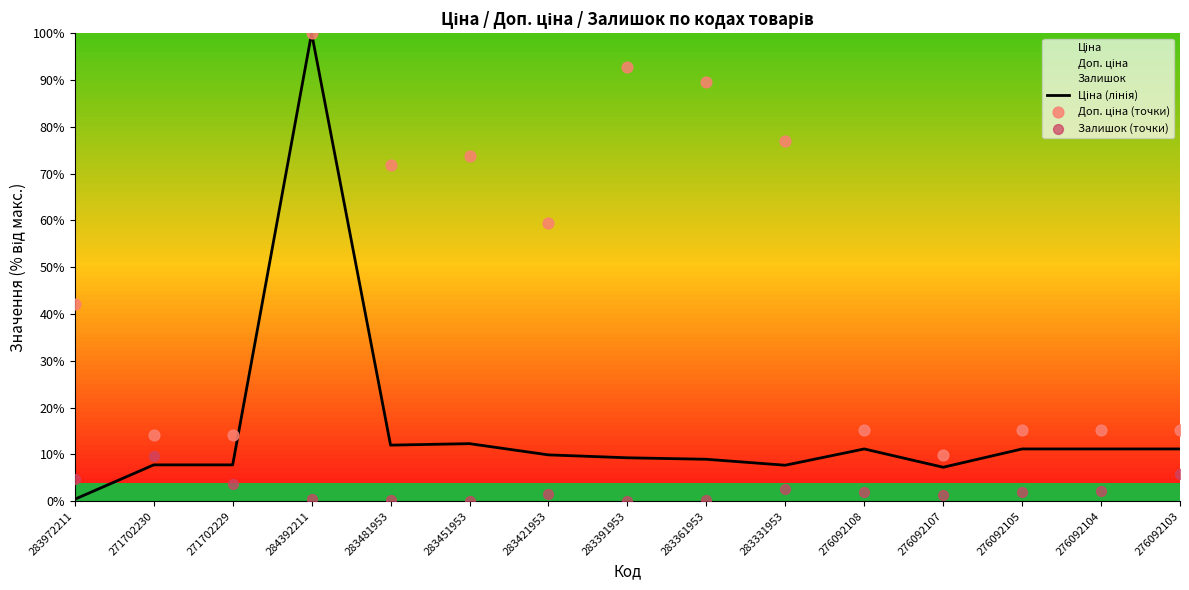

Which series contains the lowest Y value?

Залишок (точки)